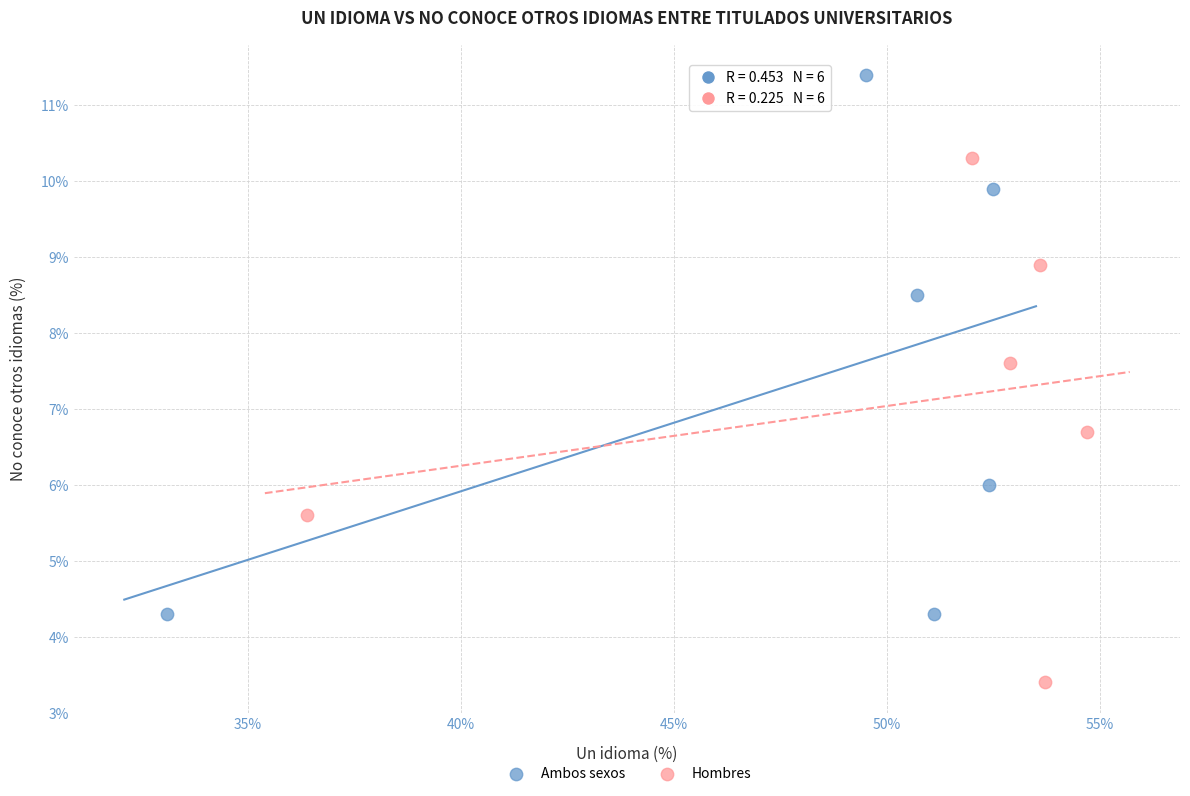

What are all the series names shown in the legend?

Ambos sexos, Hombres